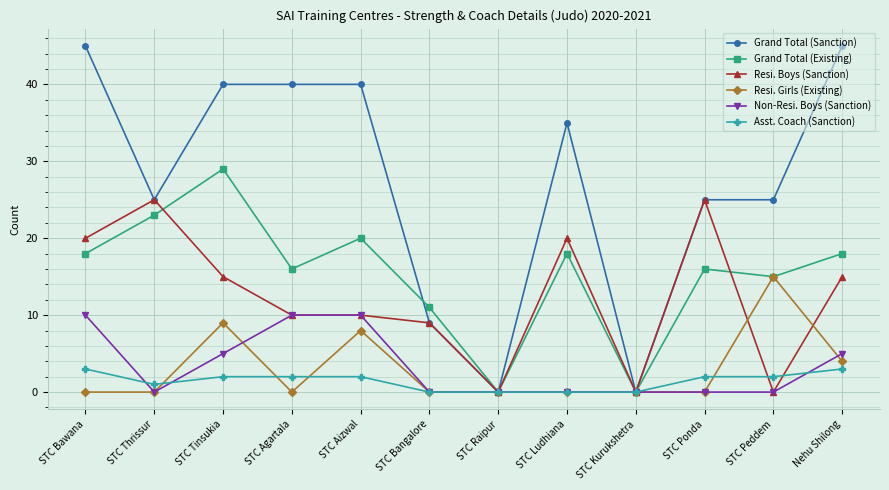

At which category does Grand Total (Existing) reach its first local peak?

STC Tinsukia